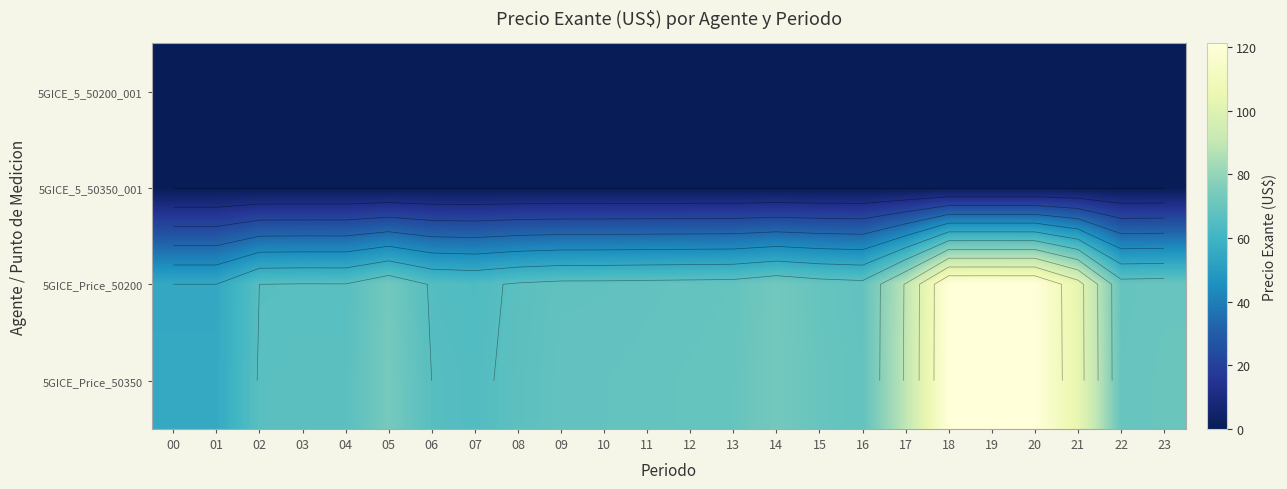

How many categories are shown in the chart?

24